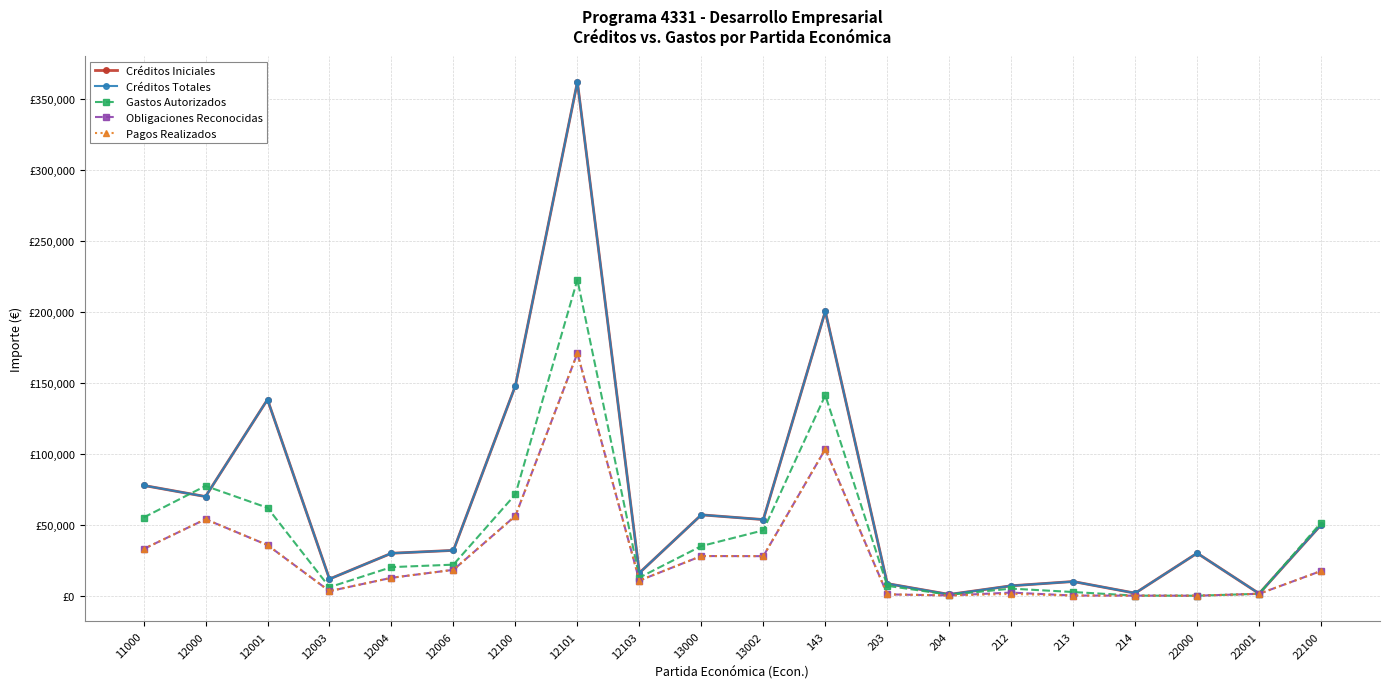

Is this an area chart (filled region under the line)?

No